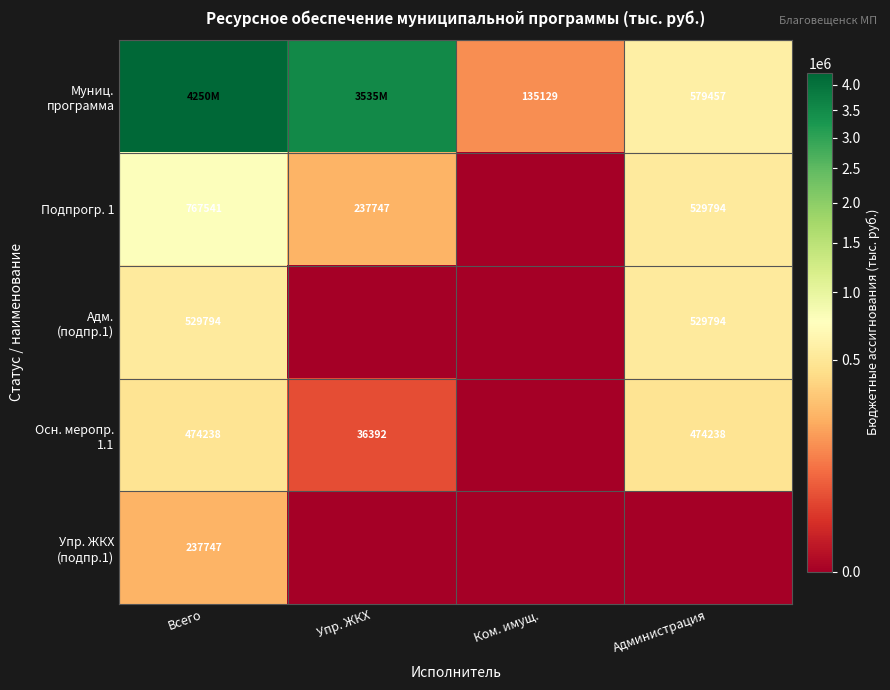

What is the difference between the maximum and minimum values in the Муниц. программа series?

4114544.1